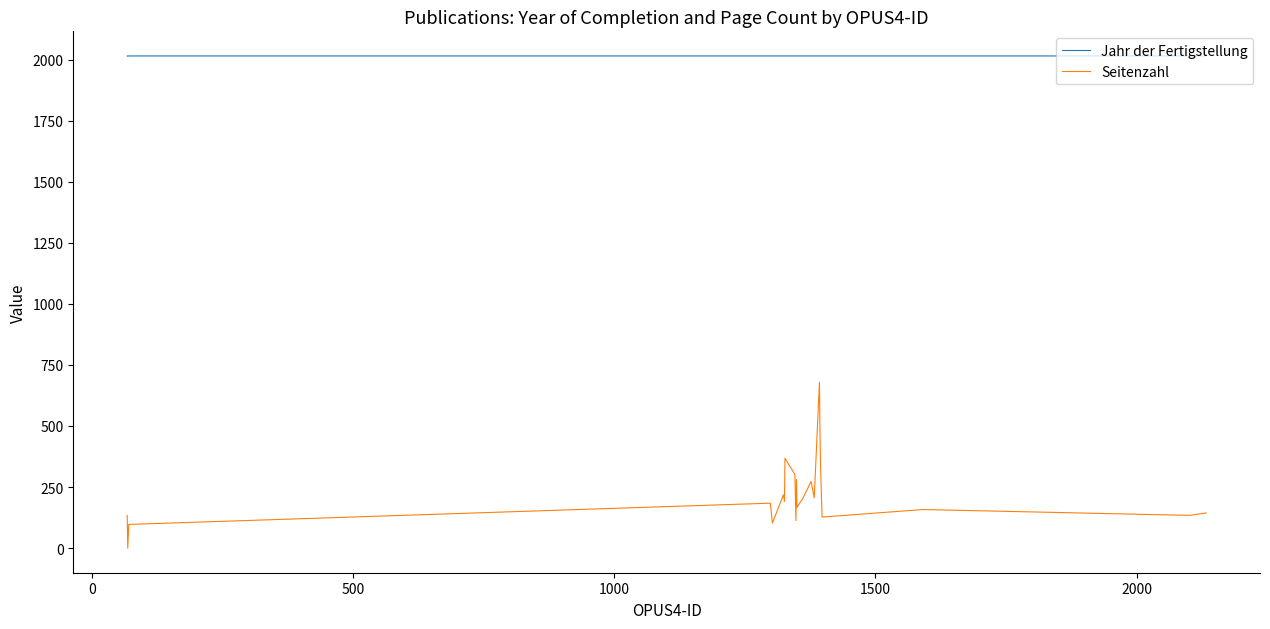

True or false: Seitenzahl and Jahr der Fertigstellung intersect in this chart.

False